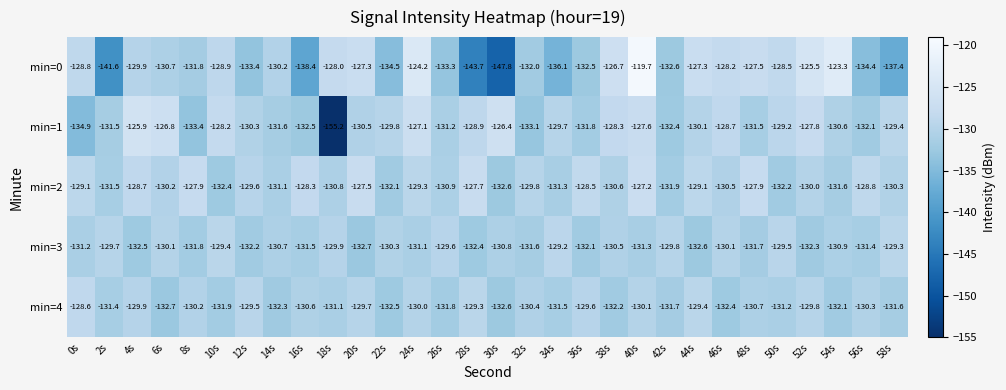

The min=4 series shows -132.6 at 30s. True or false?

True